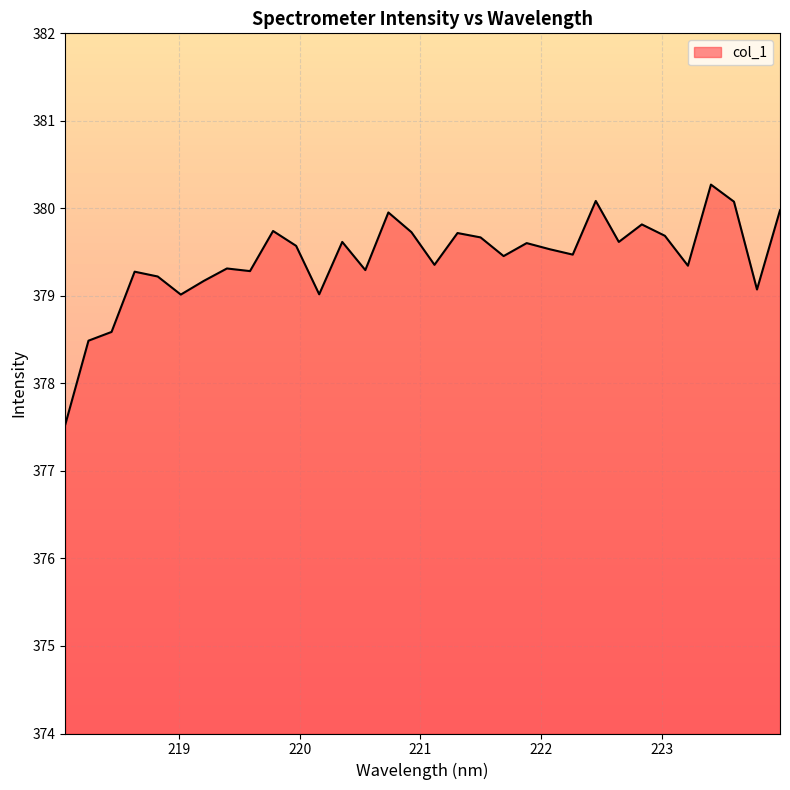

What is the difference between the maximum and minimum values?

2.7